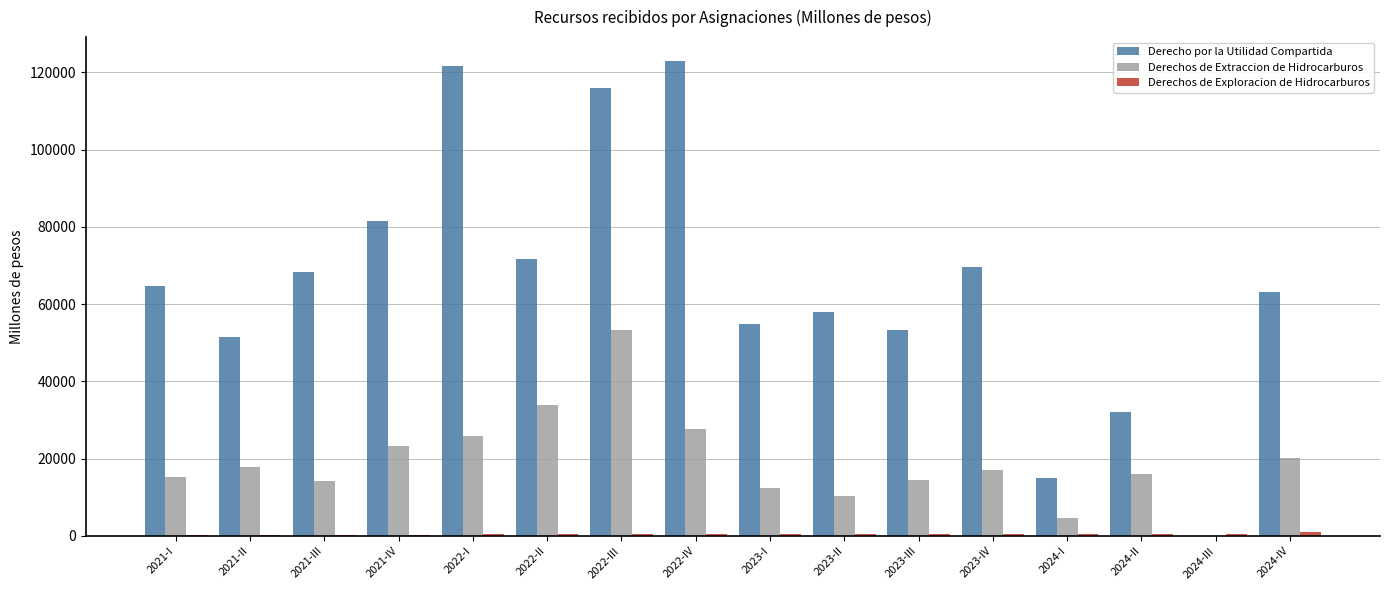

What is the sum of all Derecho por la Utilidad Compartida values?

1043908